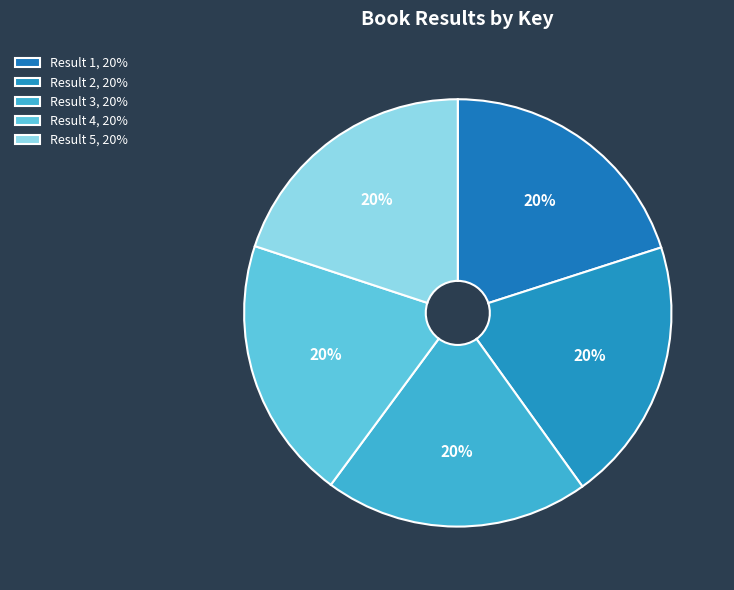

How many segments does this pie chart have?

5